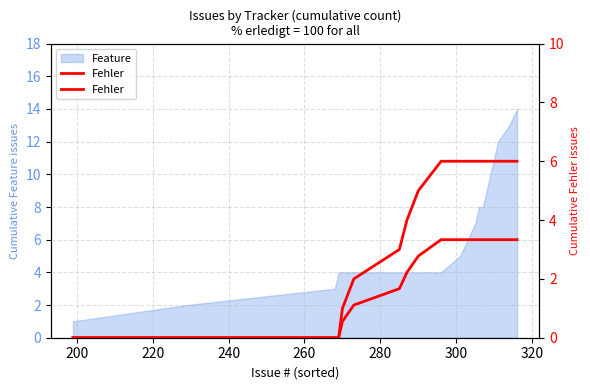

The value at 14 is 2. True or false?

False